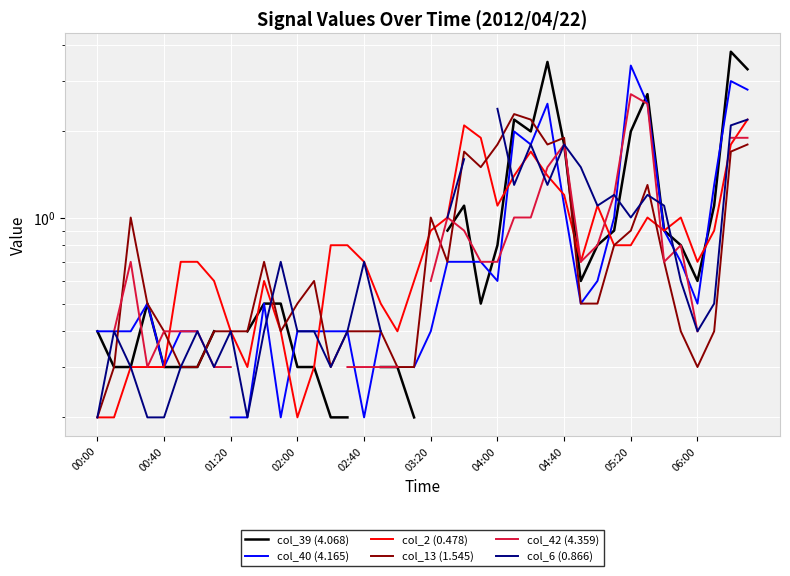

Which series ends up on top after the final intersection of col_42 (4.359) and col_39 (4.068)?

col_39 (4.068)